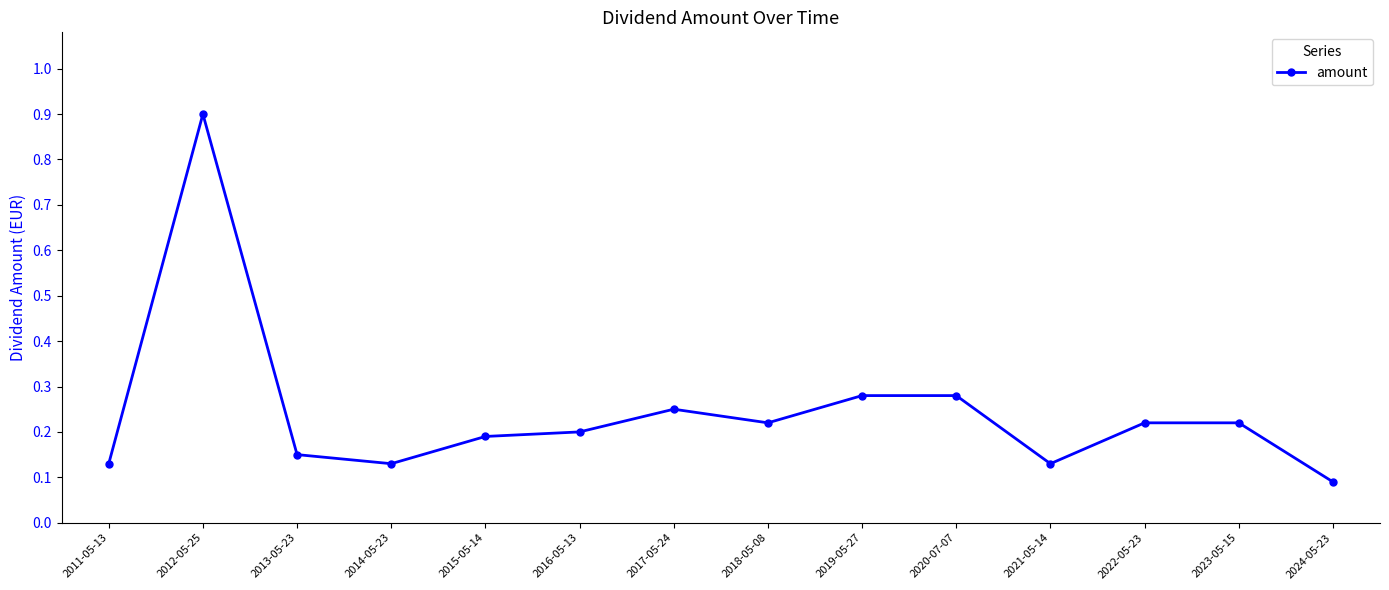

What is the difference between the maximum and minimum values?

0.8